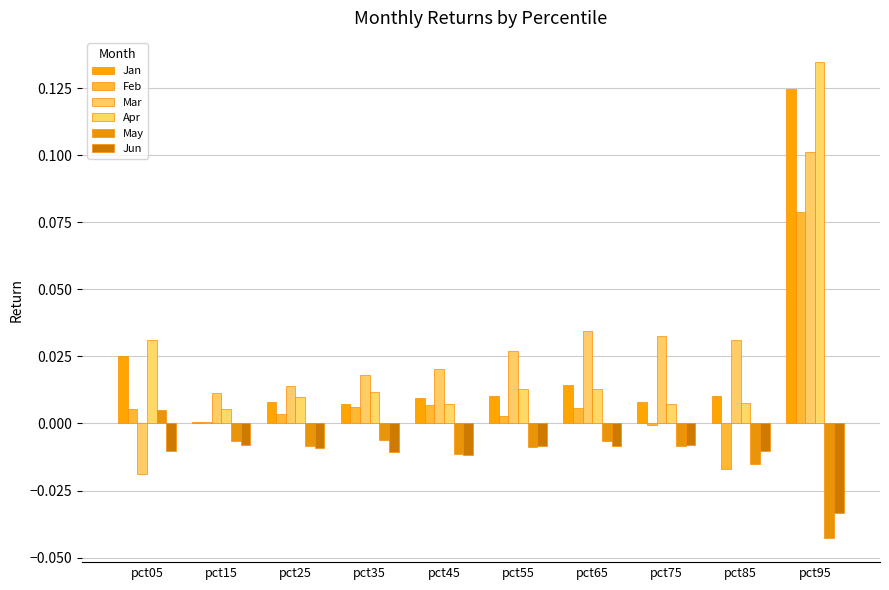

Which series changed the most between pct15 and pct85?

Mar